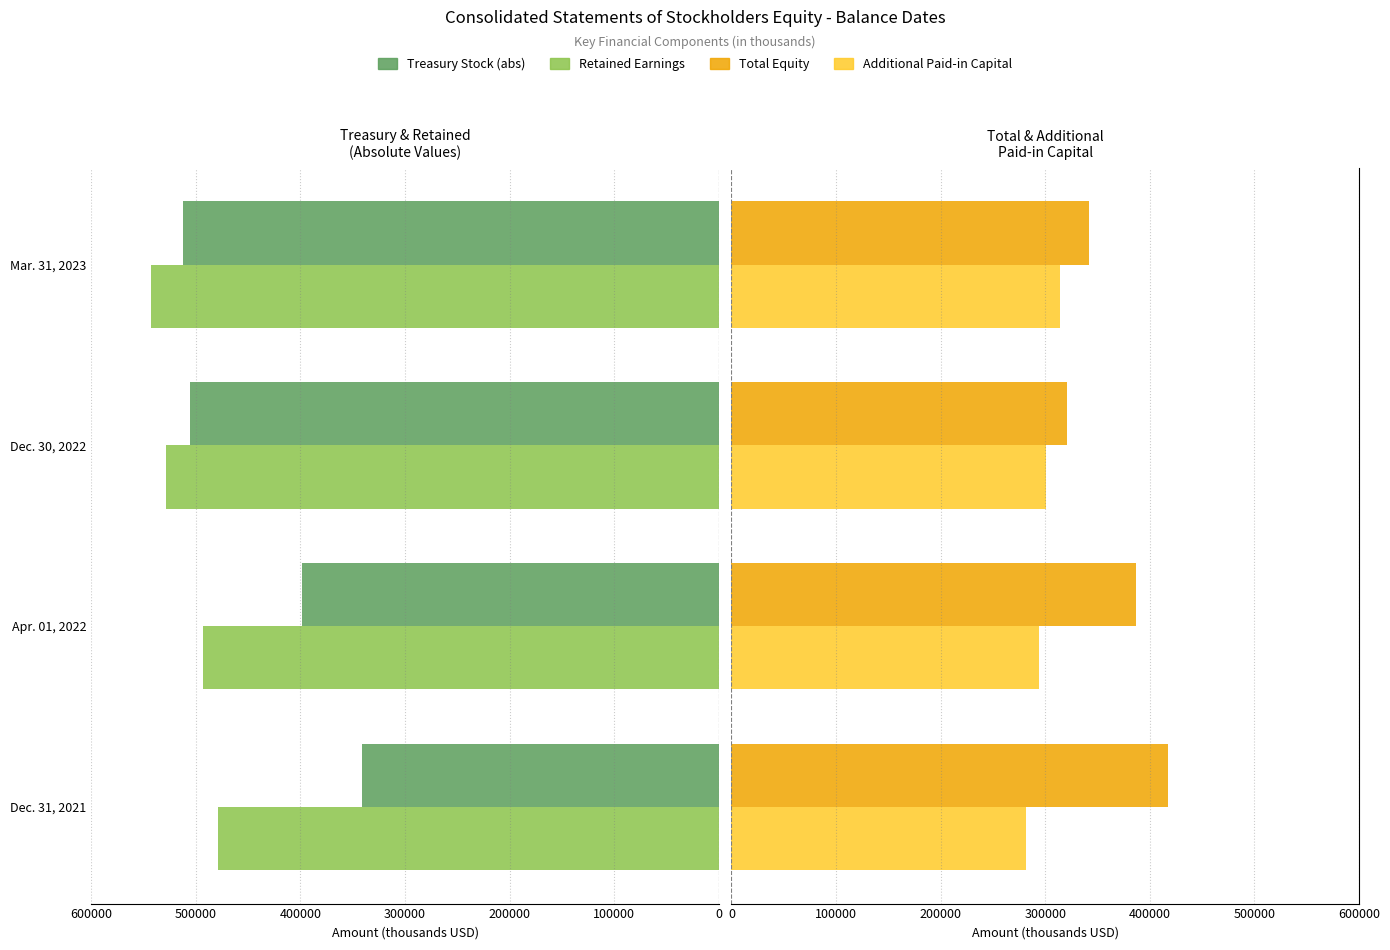

Is the value of Additional Paid-in Capital at Dec. 31, 2021 greater than the value of Total Equity at Apr. 01, 2022?

No